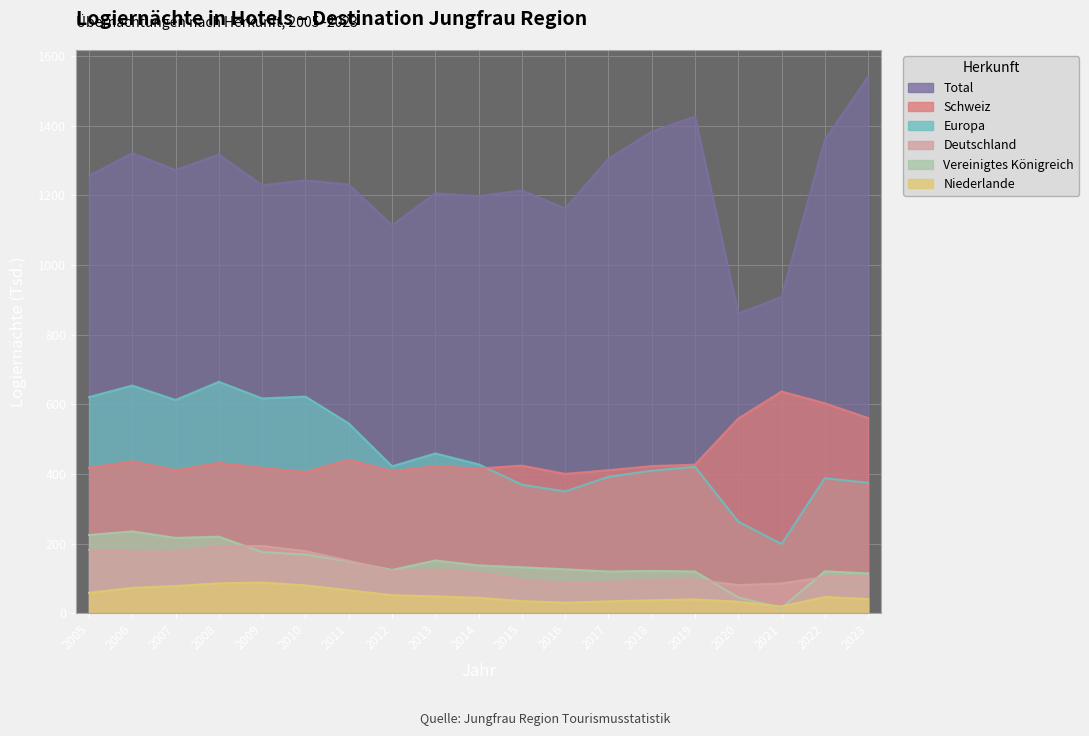

At how many categories does at least one series exceed 345?

19